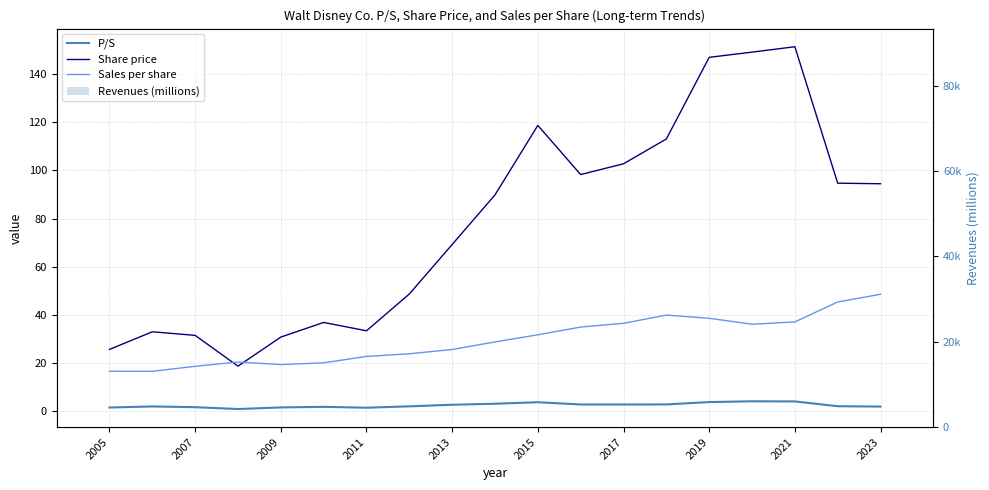

At how many categories does at least one series exceed 26072?

19